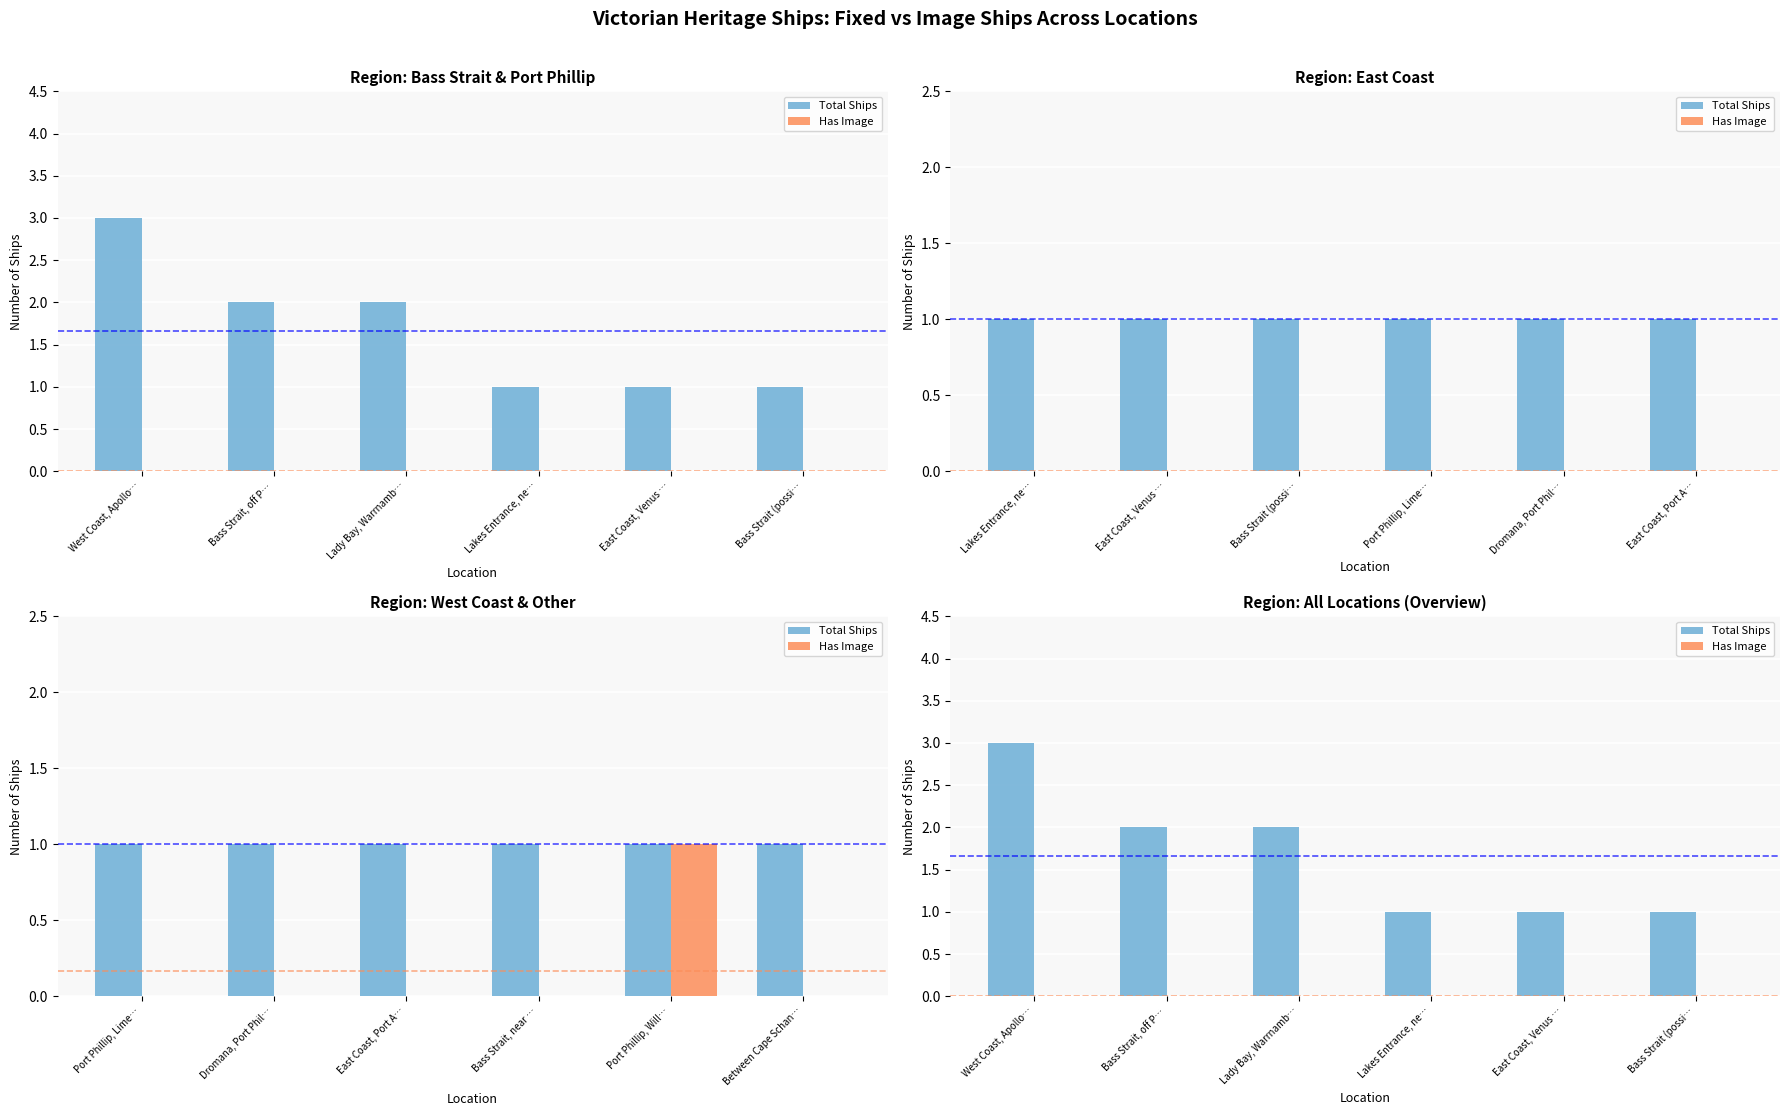

What is the value of the Total Ships bar at the 6th from the left?

1